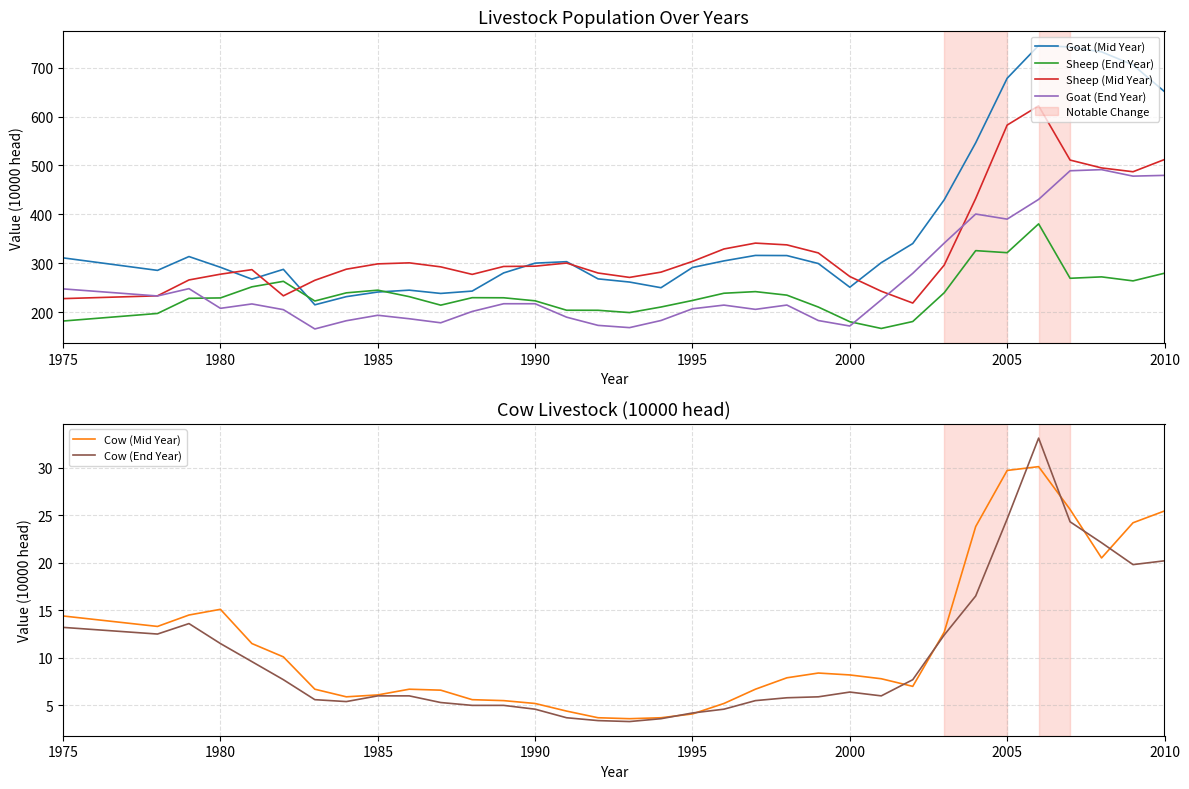

What is the average value of the Goat (Mid Year) series?

367.1